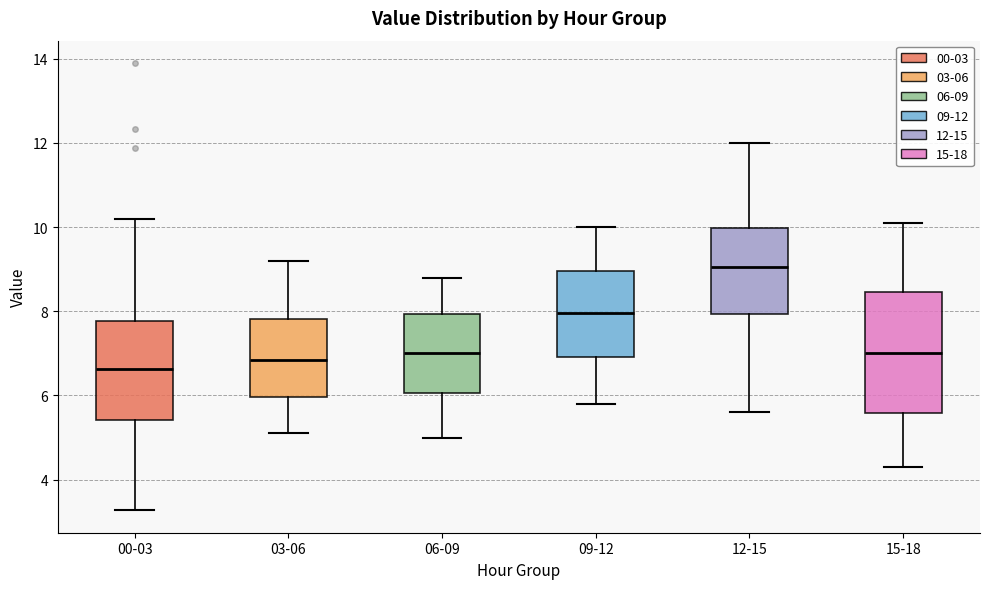

Reading left to right, read every box against the y-axis: the position of its median line, the range the box covers, and the ends of its whiskers. The values are not printed on the chart, so give them approximately, as read against the axis.

00-03: median 6.6, box 5.4 to 7.8, whiskers 3.2 to 10.2
03-06: median 6.8, box 6.0 to 7.8, whiskers 5.2 to 9.2
06-09: median 7.0, box 6.0 to 8.0, whiskers 5.0 to 8.8
09-12: median 8.0, box 7.0 to 9.0, whiskers 5.8 to 10.0
12-15: median 9.0, box 8.0 to 10.0, whiskers 5.6 to 12.0
15-18: median 7.0, box 5.6 to 8.4, whiskers 4.4 to 10.2